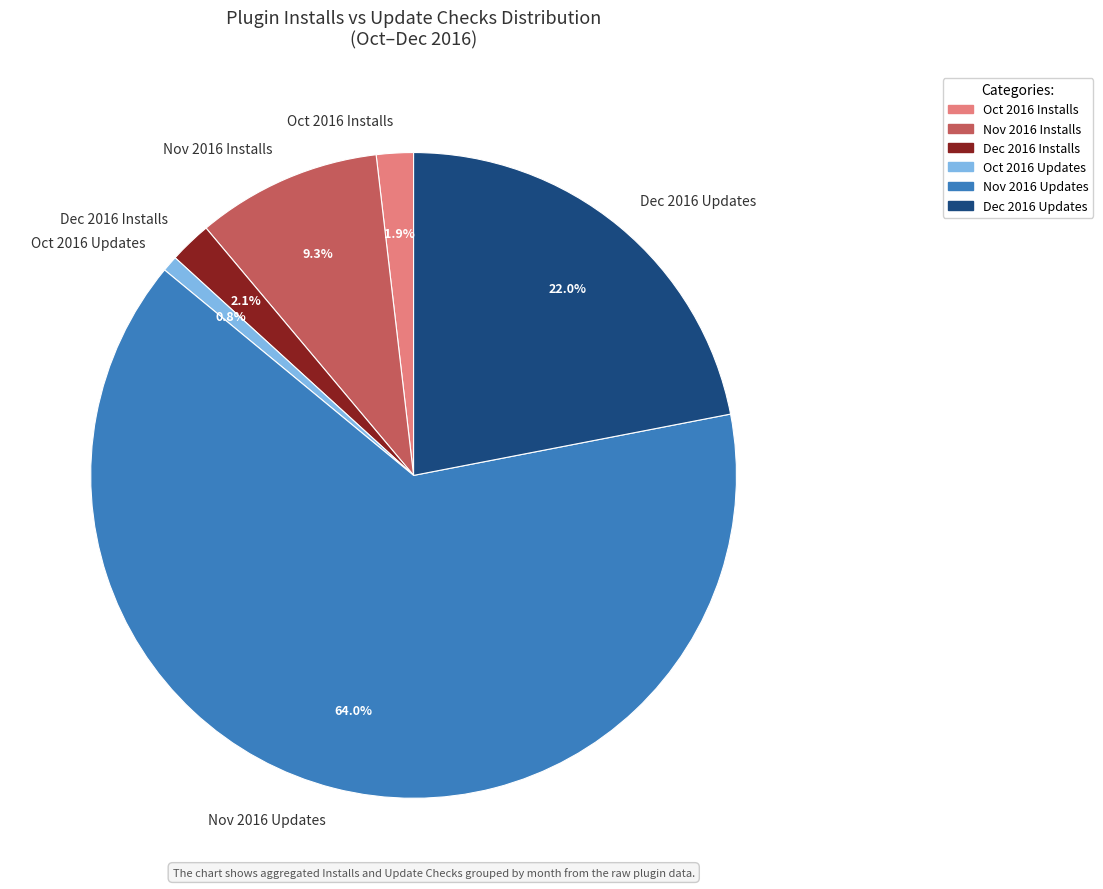

To the nearest percent, what is the difference between the largest and smallest slice percentages?

63%